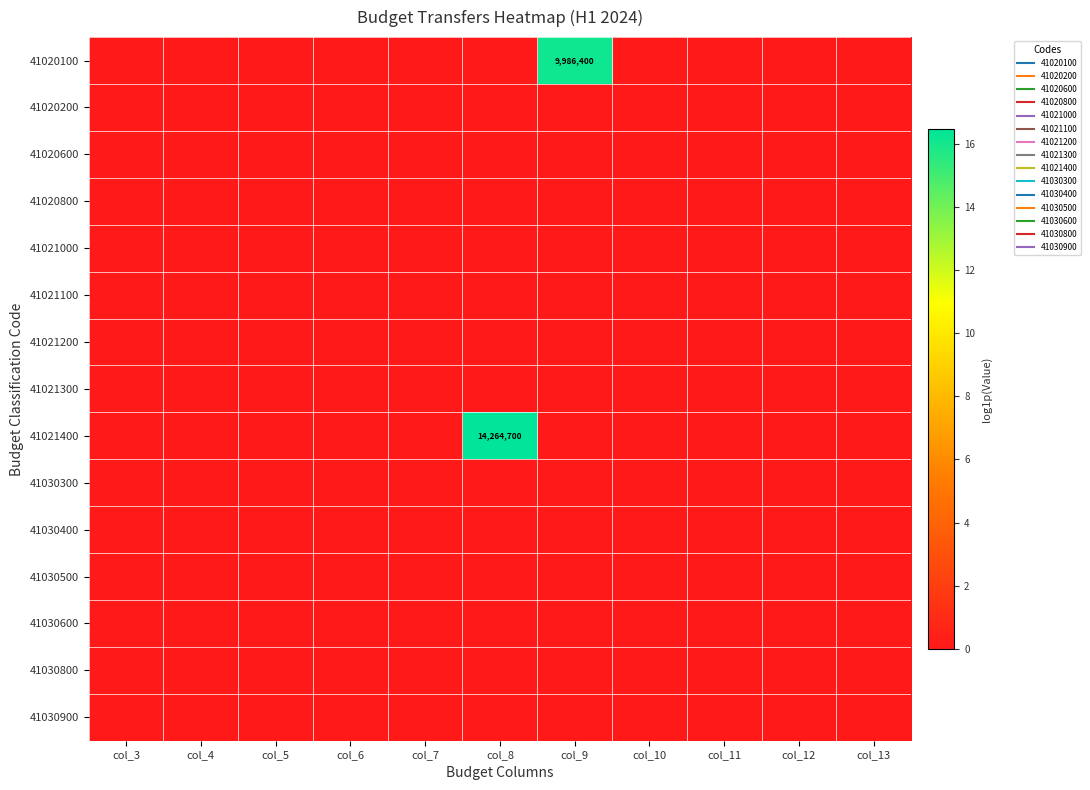

How many categories are shown in the chart?

11